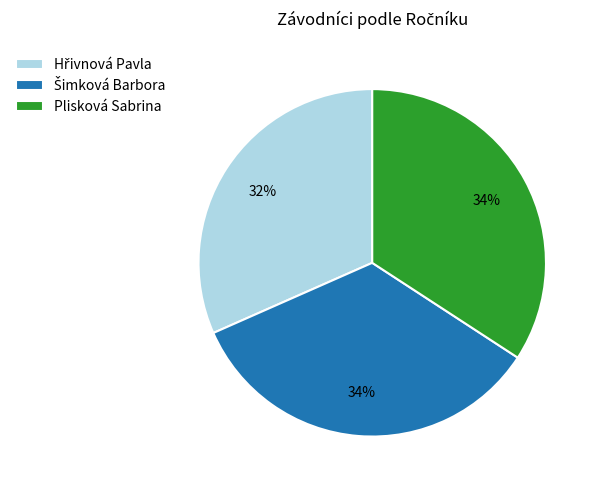

Does any single category account for the majority?

No